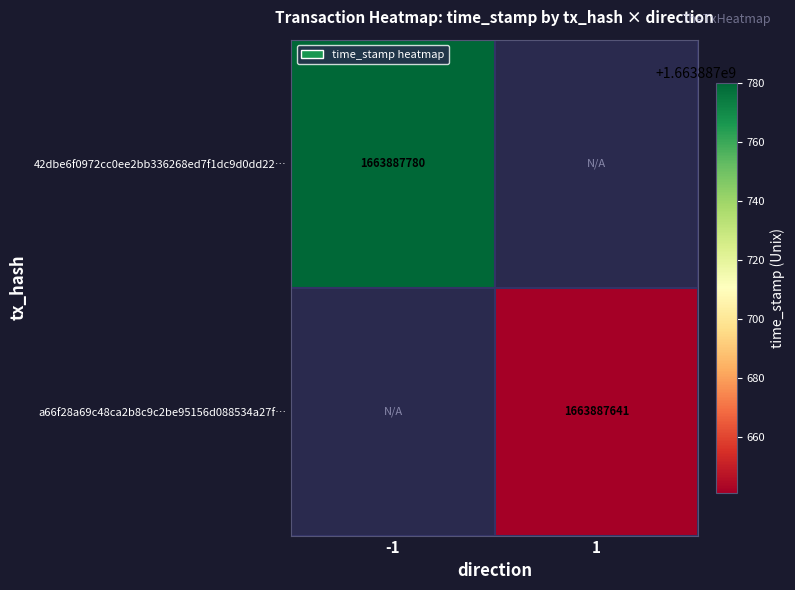

At which category is the sum across all series the highest?

direction_-1